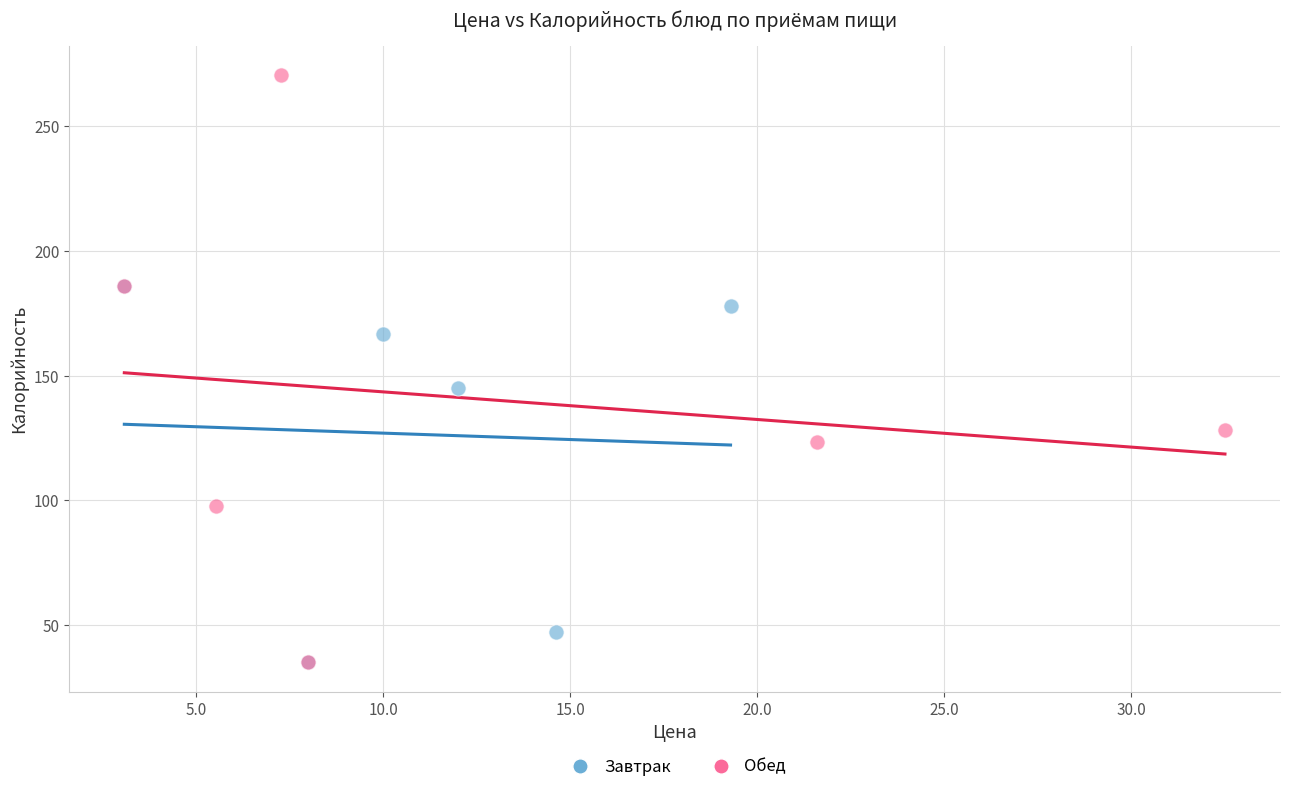

Which series has the largest Y range (max minus min)?

Обед